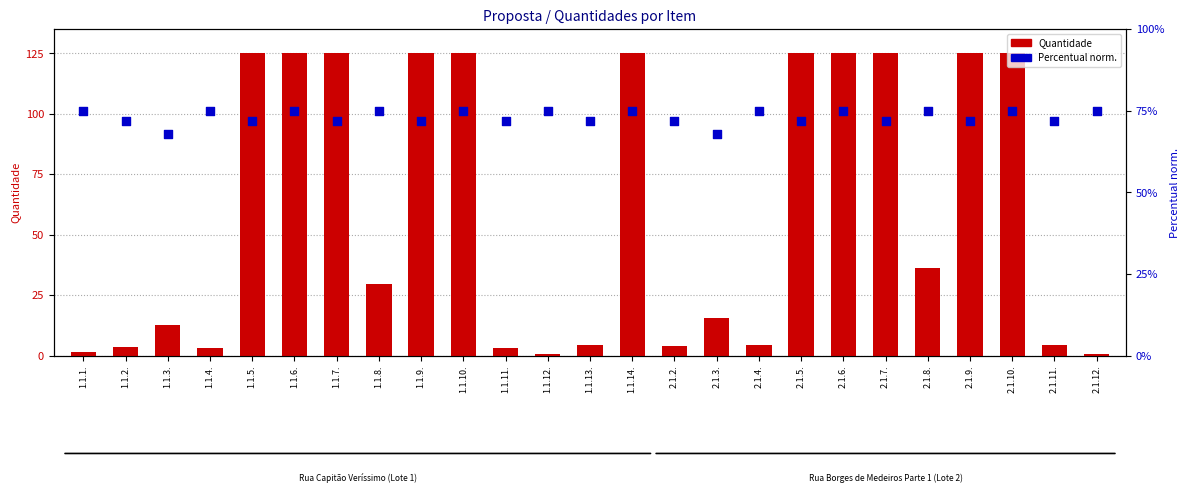

Which series has the largest Y range (max minus min)?

Quantidade